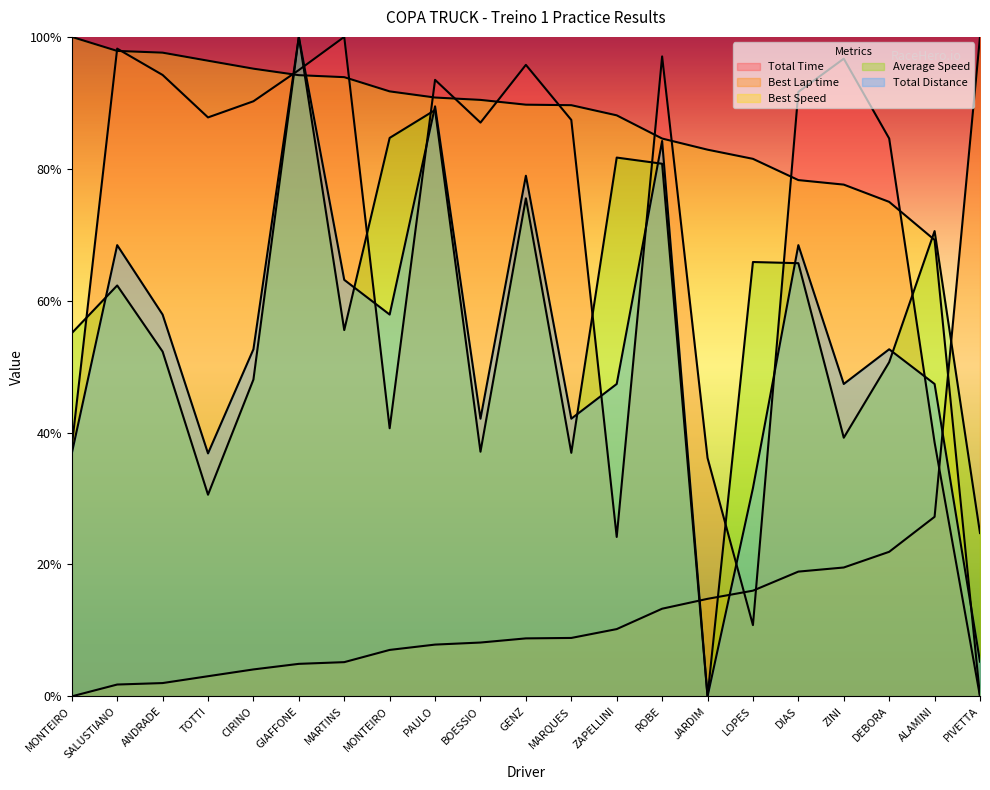

Is it true that Average Speed equals 1.0 at GIAFFONE?

True